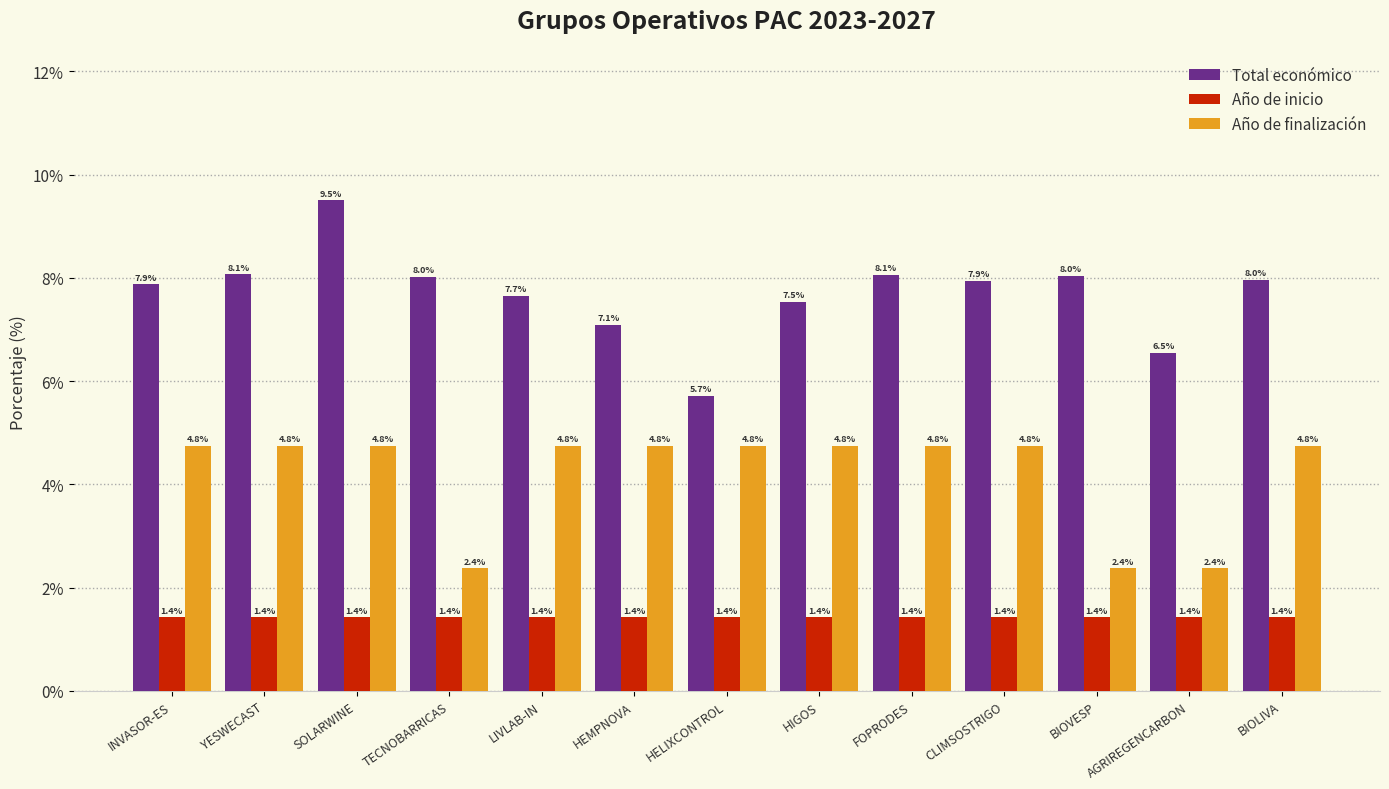

Reading right to left, what are all the values shown in this chart?

Total económico: 8.0	6.5	8.0	7.9	8.1	7.5	5.7	7.1	7.7	8.0	9.5	8.1	7.9
Año de inicio: 1.4	1.4	1.4	1.4	1.4	1.4	1.4	1.4	1.4	1.4	1.4	1.4	1.4
Año de finalización: 4.8	2.4	2.4	4.8	4.8	4.8	4.8	4.8	4.8	2.4	4.8	4.8	4.8